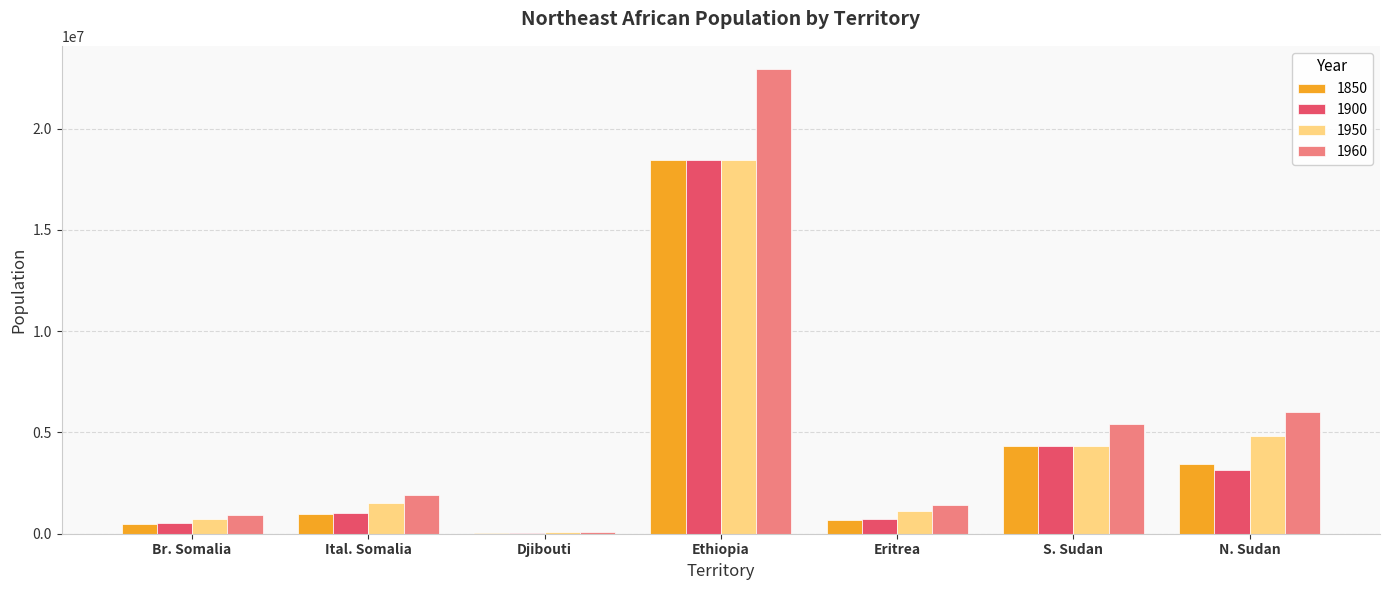

Where is 1960 nearest to the value 11513500?

N. Sudan